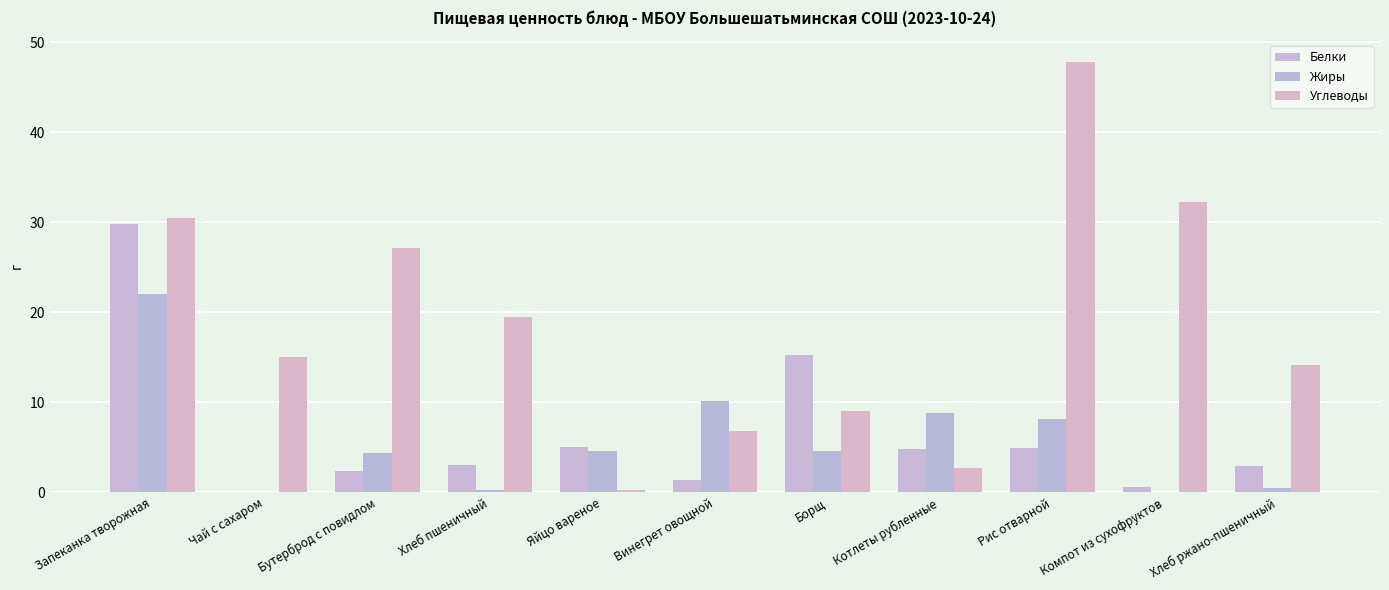

Which series has the largest total across all categories?

Углеводы